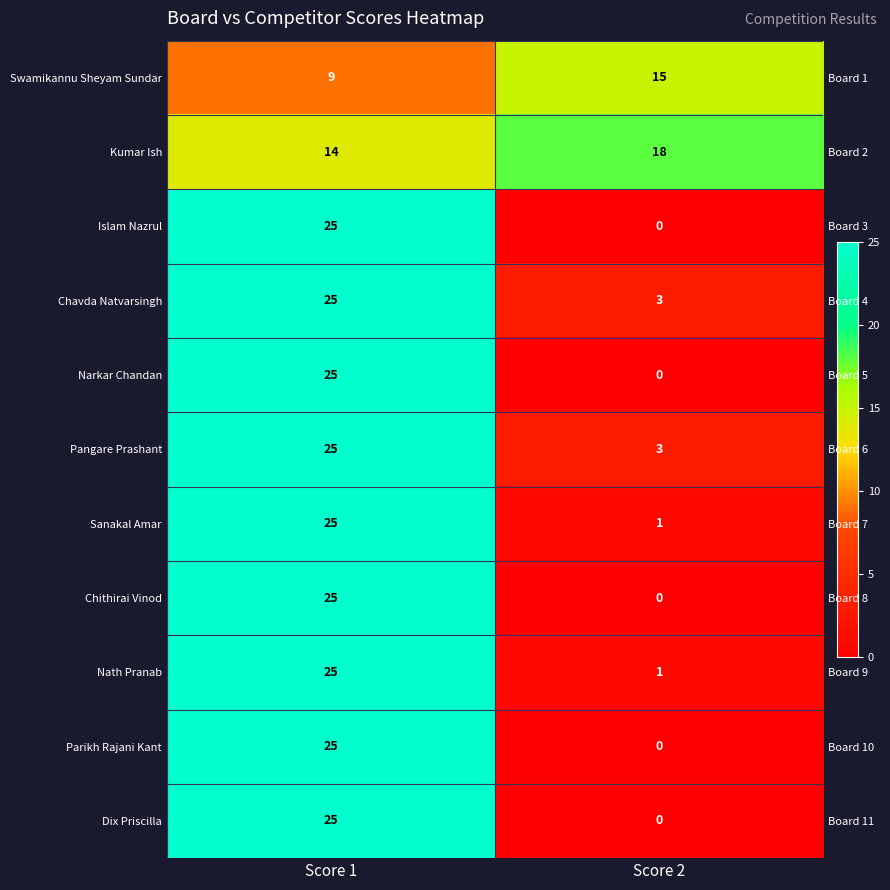

The value of Pangare Prashant at Score 1 is 9. True or false?

False